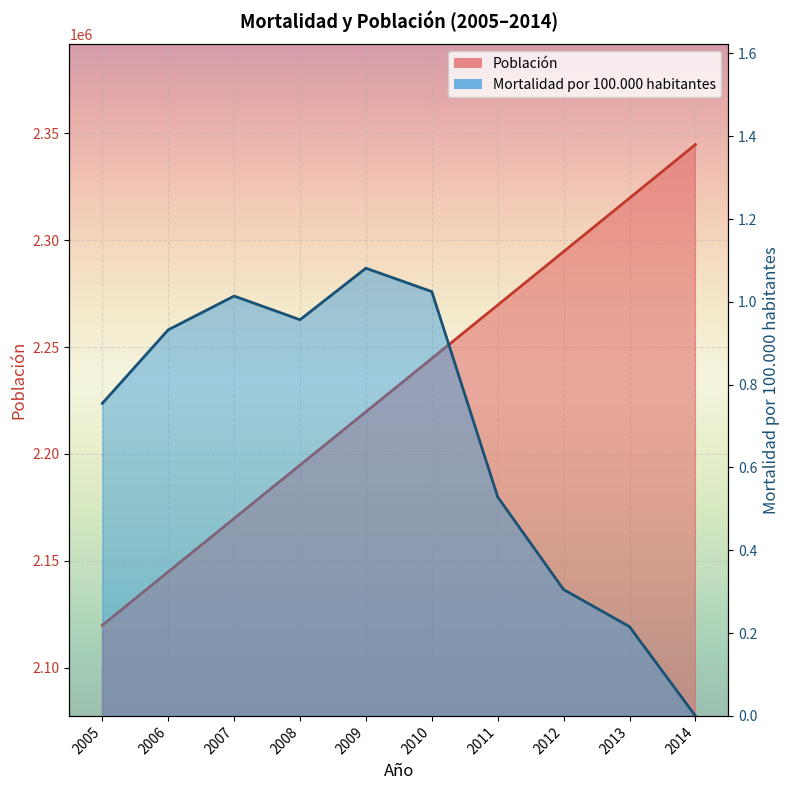

At which category does the chart reach its peak across all series?

2014